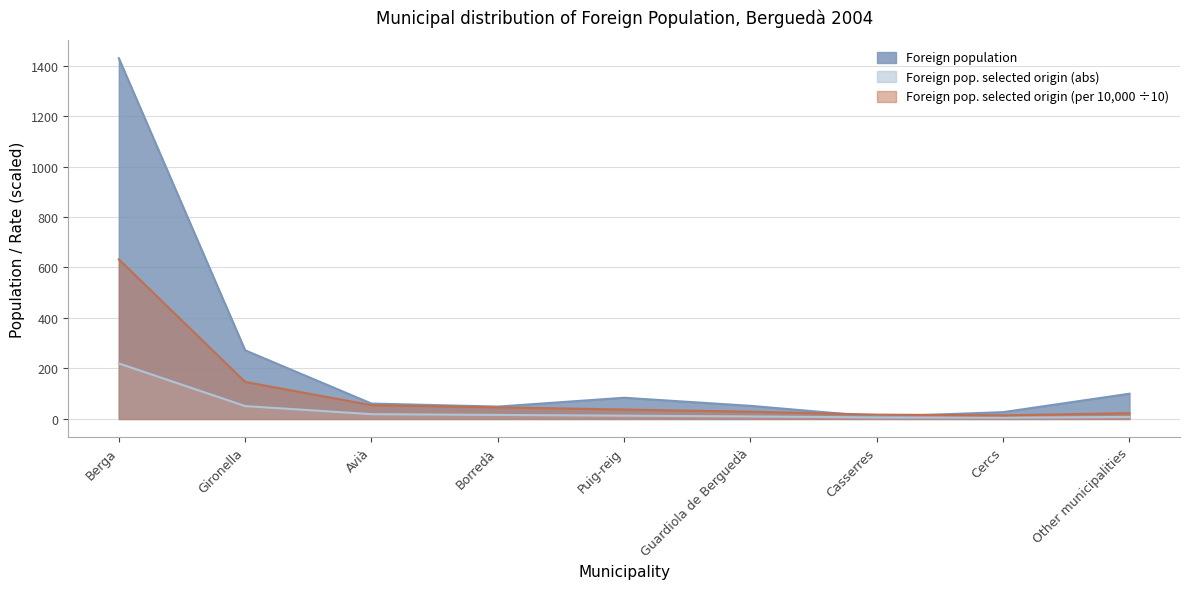

Rank the series by their average value, from highest to lowest.

Foreign population, Foreign pop. selected origin (per 10,000 ÷10), Foreign pop. selected origin (abs)